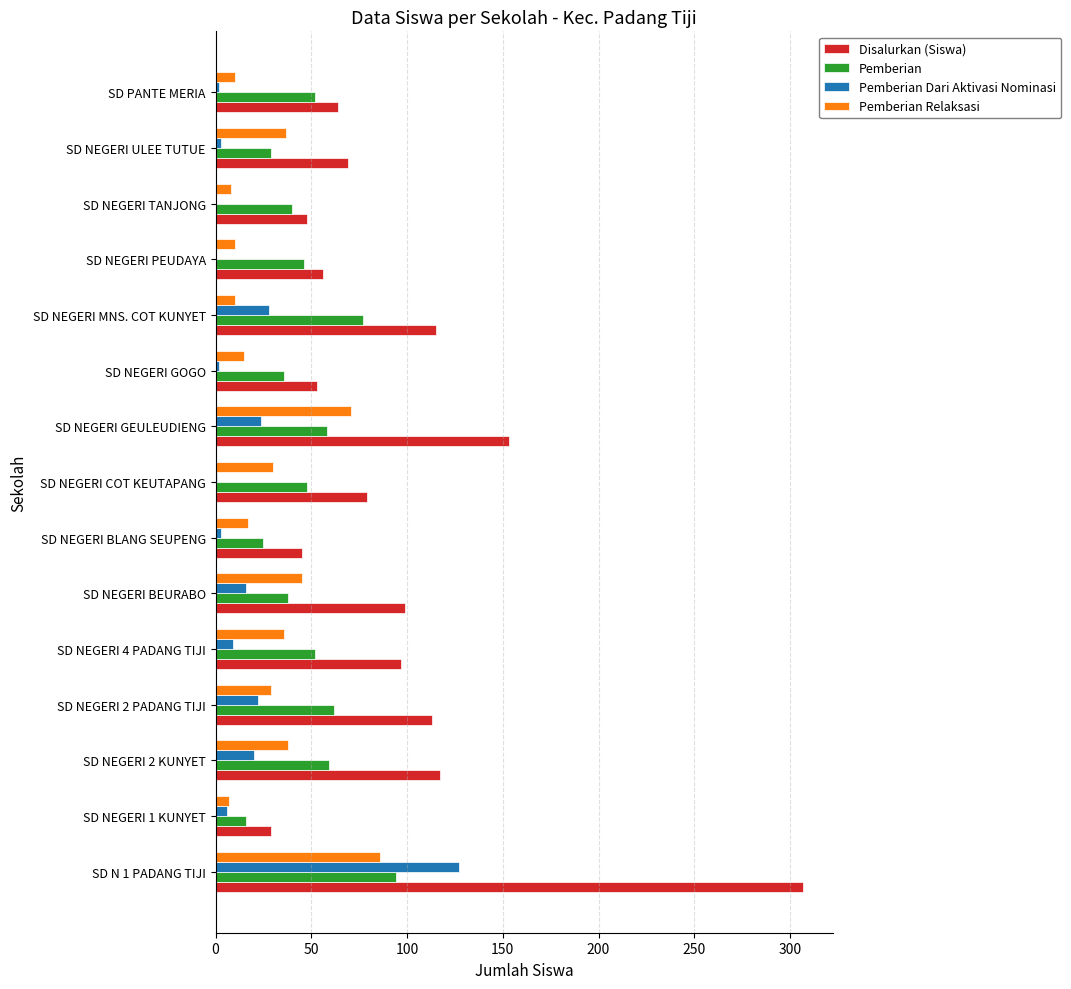

Between SD NEGERI GEULEUDIENG and SD PANTE MERIA, which series saw the biggest shift?

Disalurkan (Siswa)